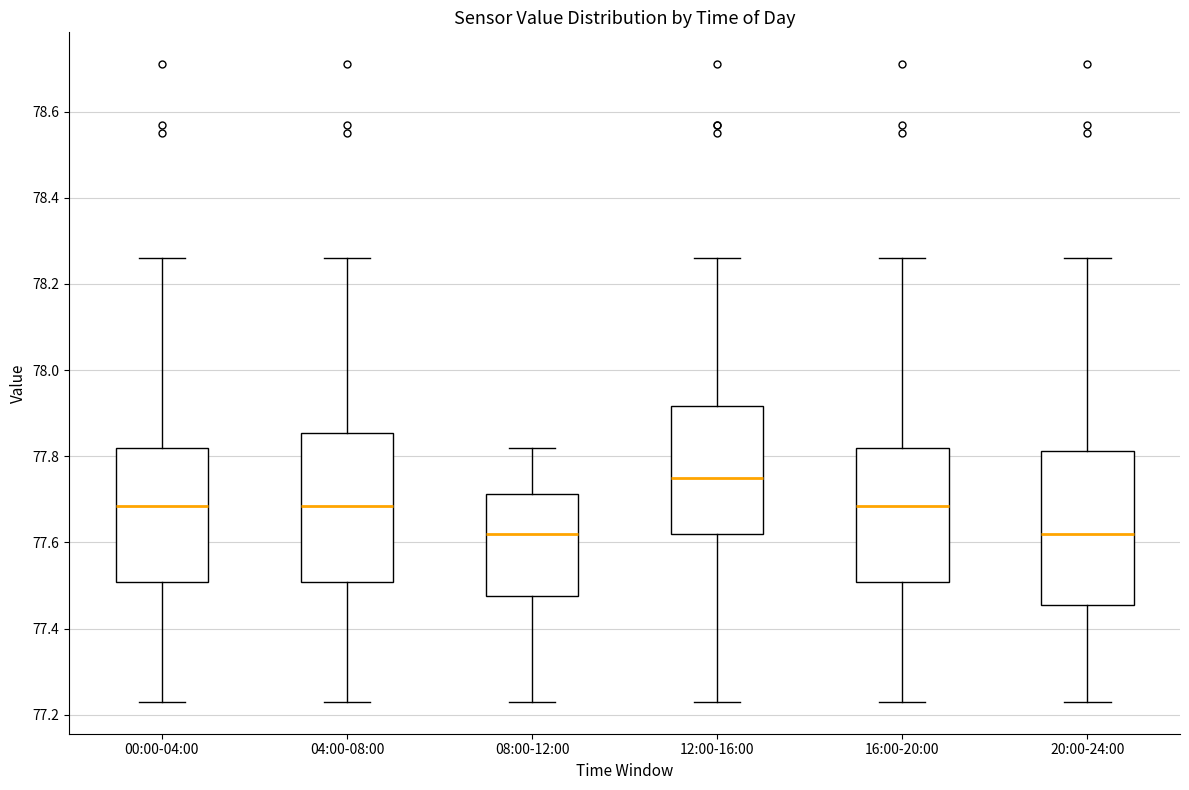

Reading left to right, read every box against the y-axis: the position of its median line, the range the box covers, and the ends of its whiskers. The values are not printed on the chart, so give them approximately, as read against the axis.

00:00-04:00: median 77.68, box 77.50 to 77.82, whiskers 77.24 to 78.26
04:00-08:00: median 77.68, box 77.50 to 77.86, whiskers 77.24 to 78.26
08:00-12:00: median 77.62, box 77.48 to 77.72, whiskers 77.24 to 77.82
12:00-16:00: median 77.76, box 77.62 to 77.92, whiskers 77.24 to 78.26
16:00-20:00: median 77.68, box 77.50 to 77.82, whiskers 77.24 to 78.26
20:00-24:00: median 77.62, box 77.46 to 77.82, whiskers 77.24 to 78.26